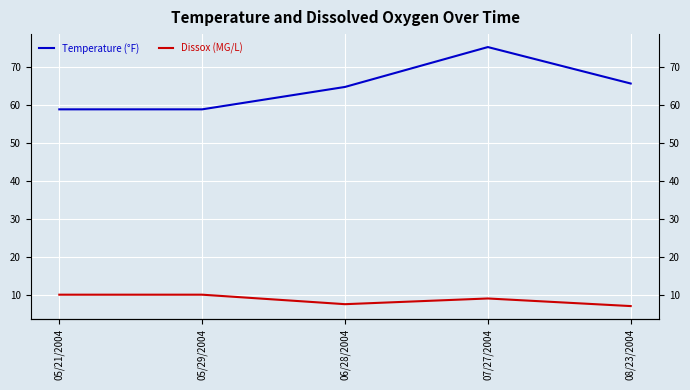

Count the Dissox (MG/L) values in the range 7 to 10.

5